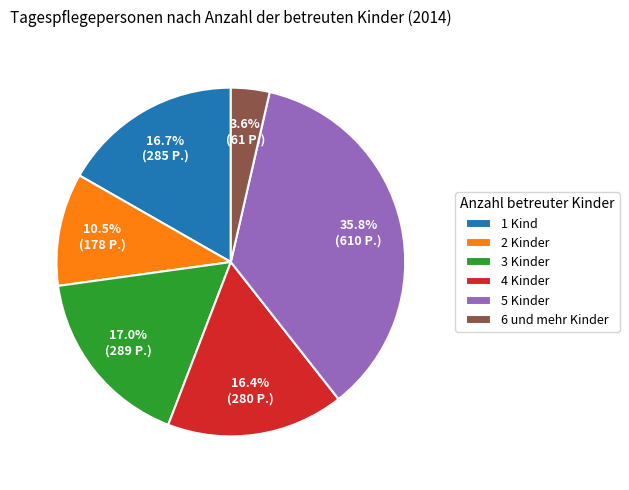

To the nearest percent, what is the combined percentage of 1 Kind and 6 und mehr Kinder?

20%